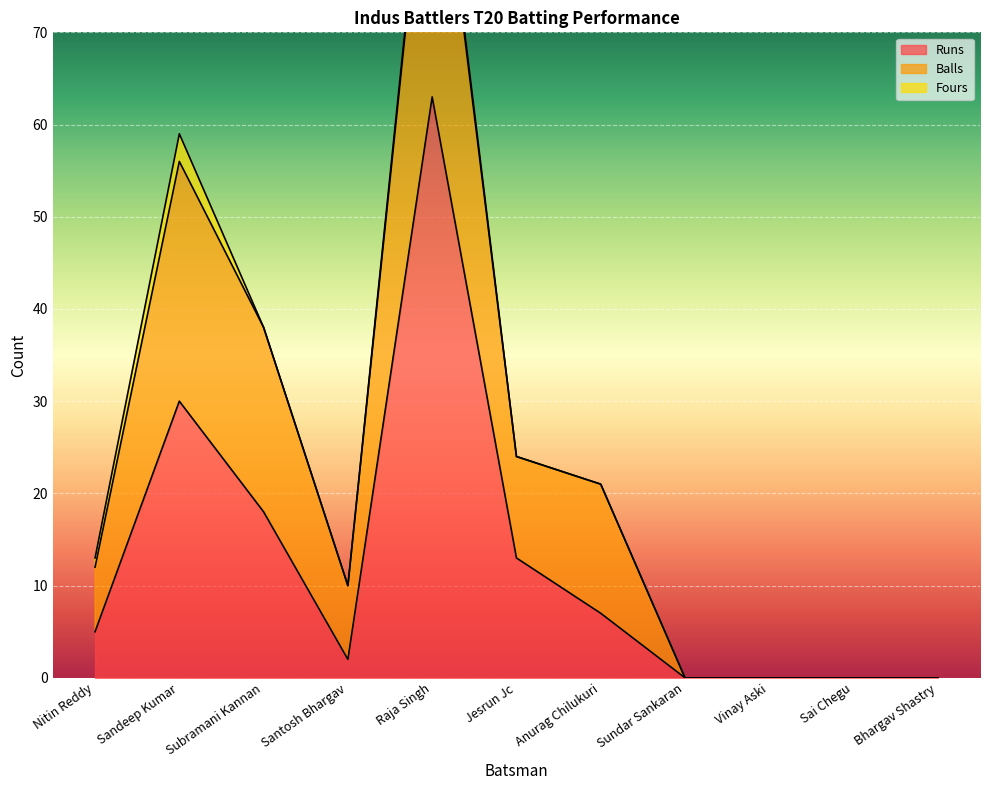

Count the Fours values in the range 0 to 1.

10